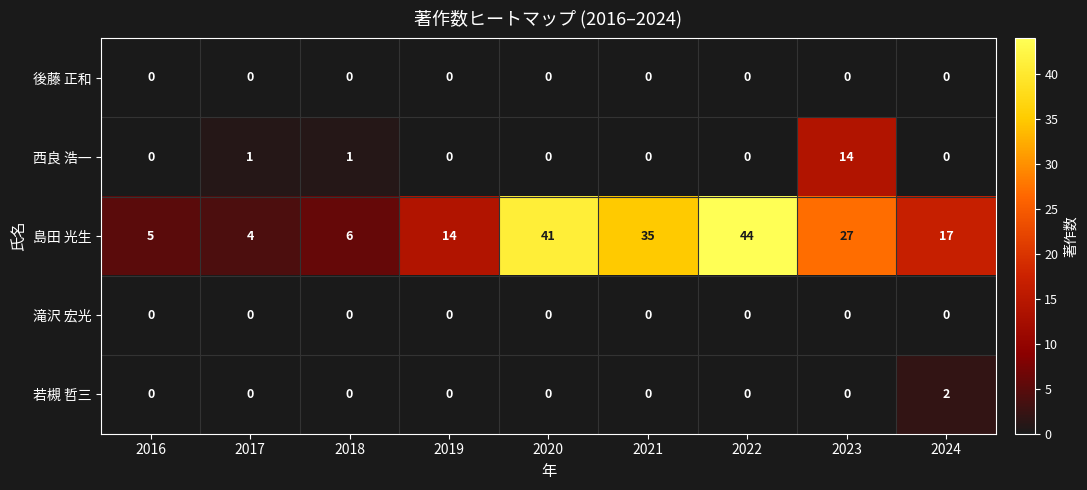

At which label does 島田 光生 first exceed 17?

2020